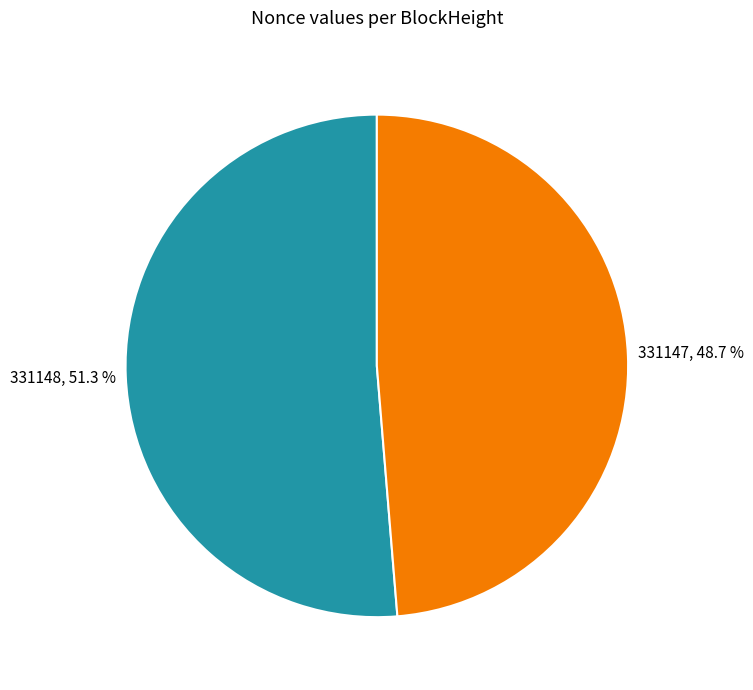

Is it true that 331148 is 51% of the pie?

True